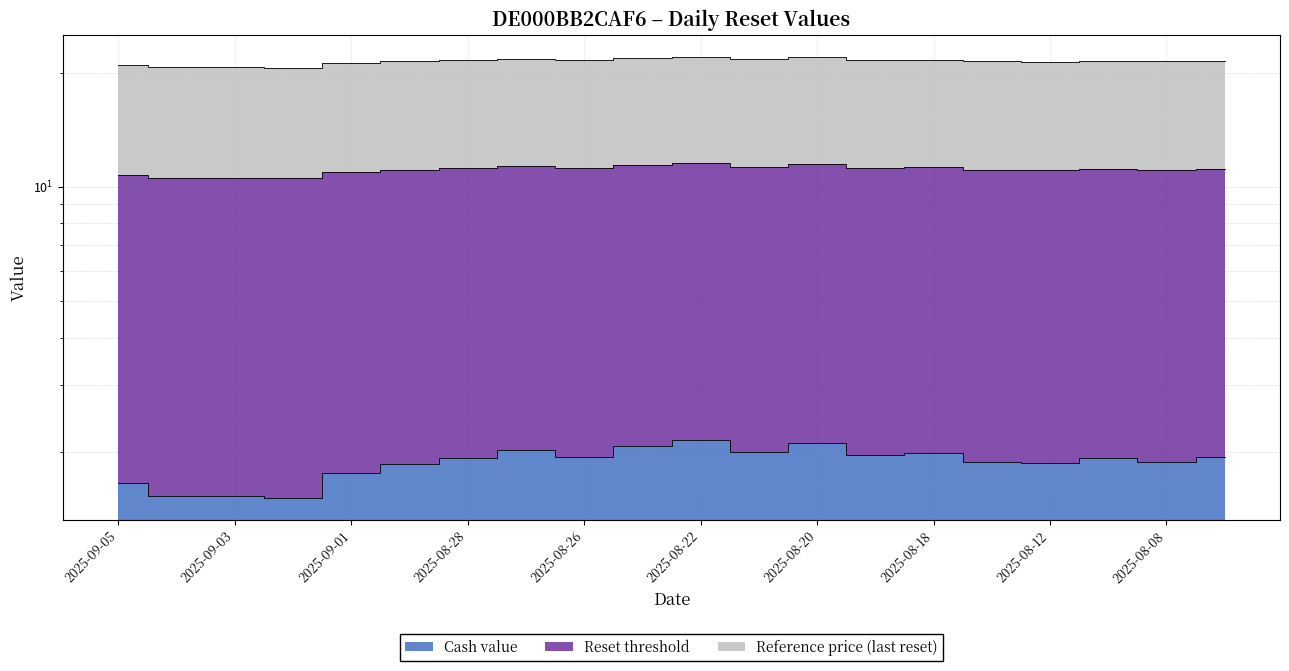

True or false: Reference price (last reset) has more than 2 points higher than both neighbors.

True